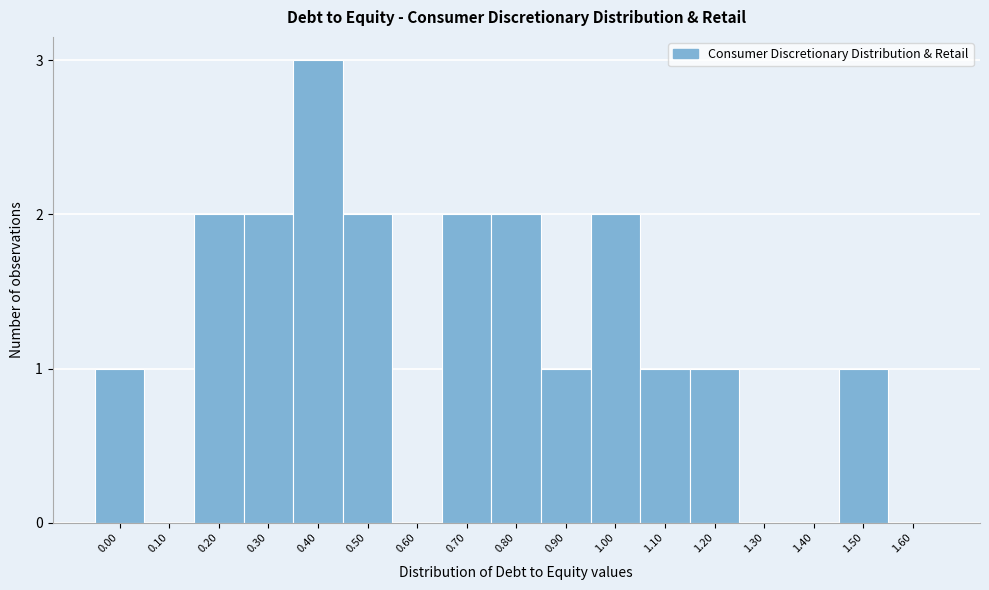

What is the greatest value displayed?

3